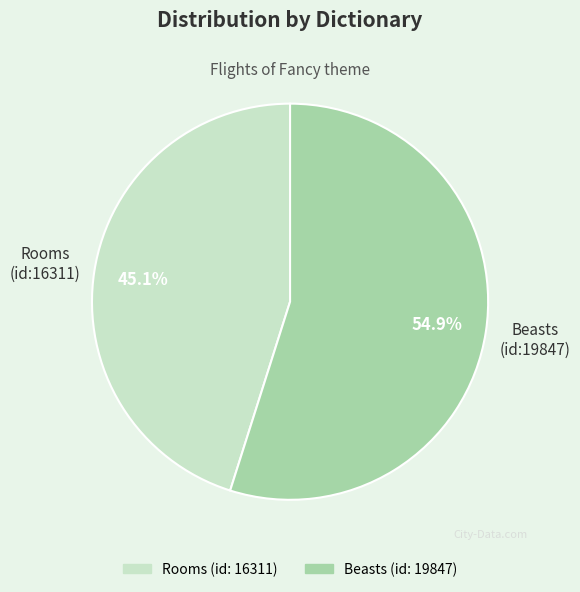

To the nearest percent, what is the difference between the largest and smallest slice percentages?

10%